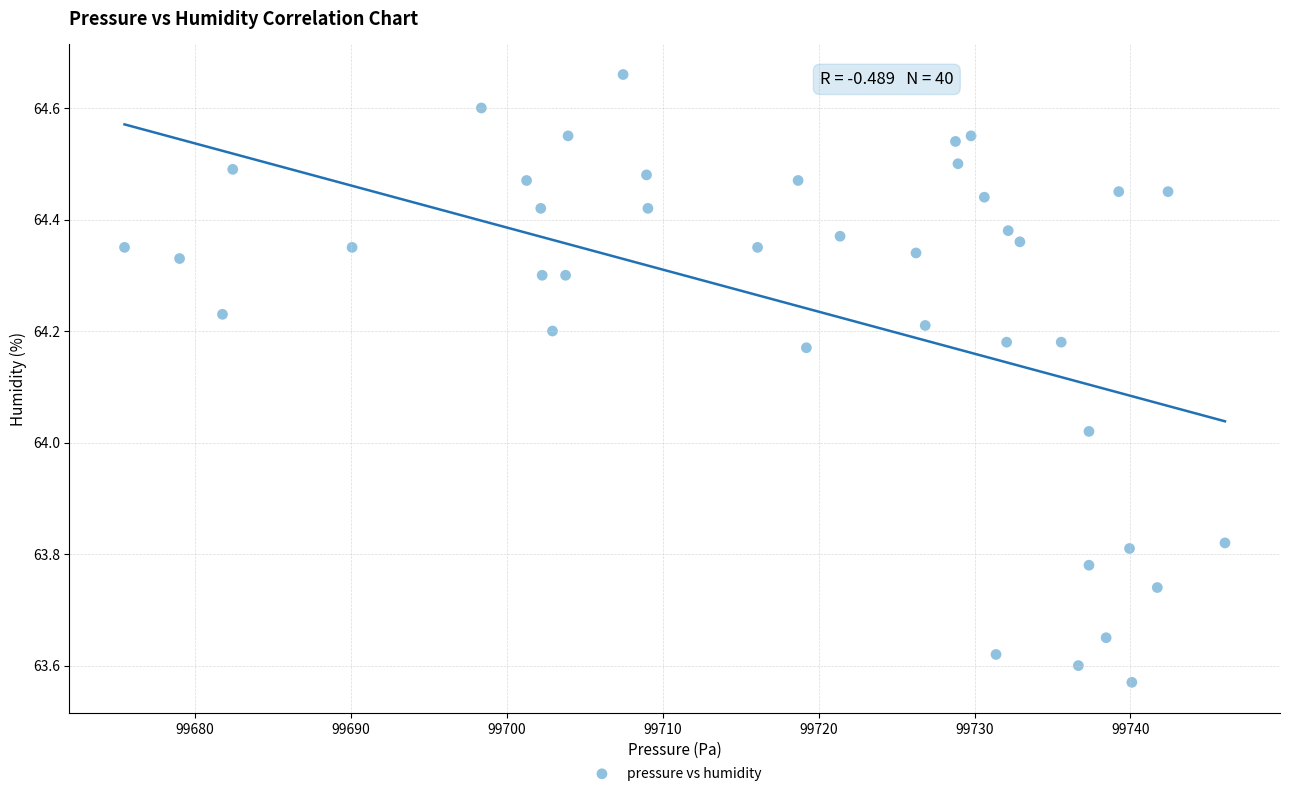

What is the range of Y values (max minus min)?

1.1